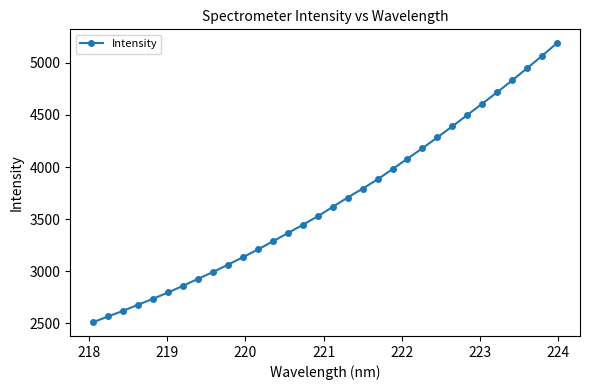

True or false: the data has more than 2 interior local peaks.

False